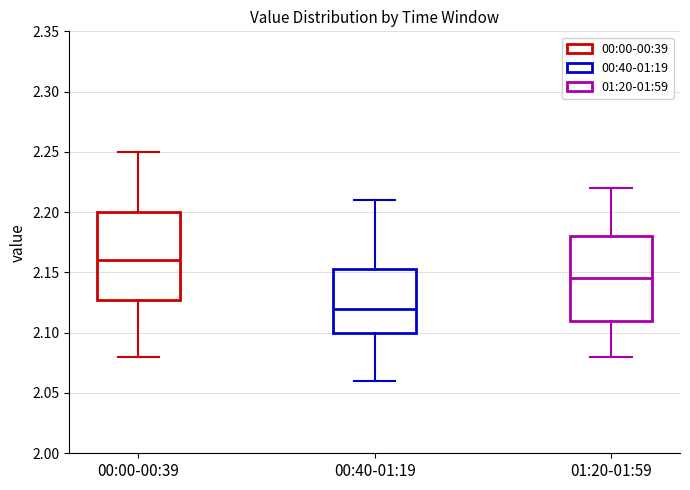

Reading left to right, read every box against the y-axis: the position of its median line, the range the box covers, and the ends of its whiskers. The values are not printed on the chart, so give them approximately, as read against the axis.

00:00-00:39: median 2.160, box 2.130 to 2.200, whiskers 2.080 to 2.250
00:40-01:19: median 2.120, box 2.100 to 2.155, whiskers 2.060 to 2.210
01:20-01:59: median 2.145, box 2.110 to 2.180, whiskers 2.080 to 2.220